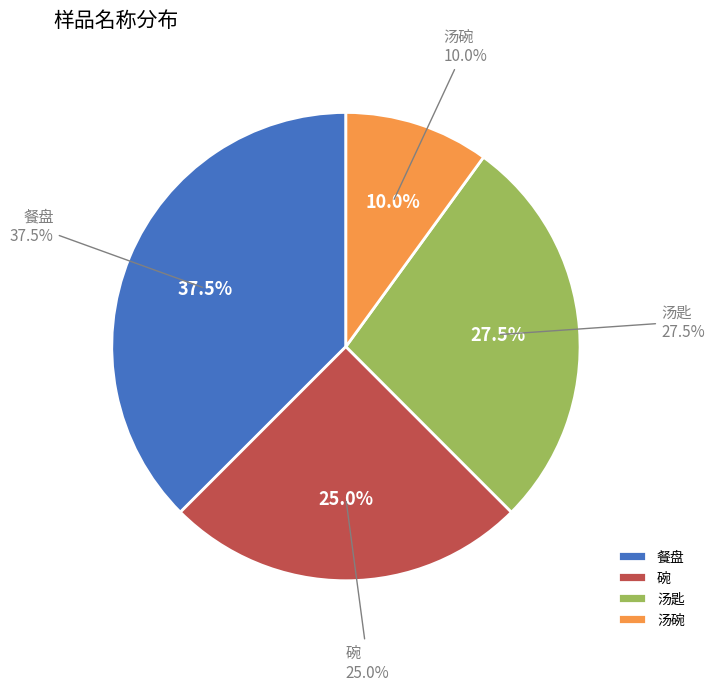

To the nearest percent, what percentage of the pie is 汤匙?

28%